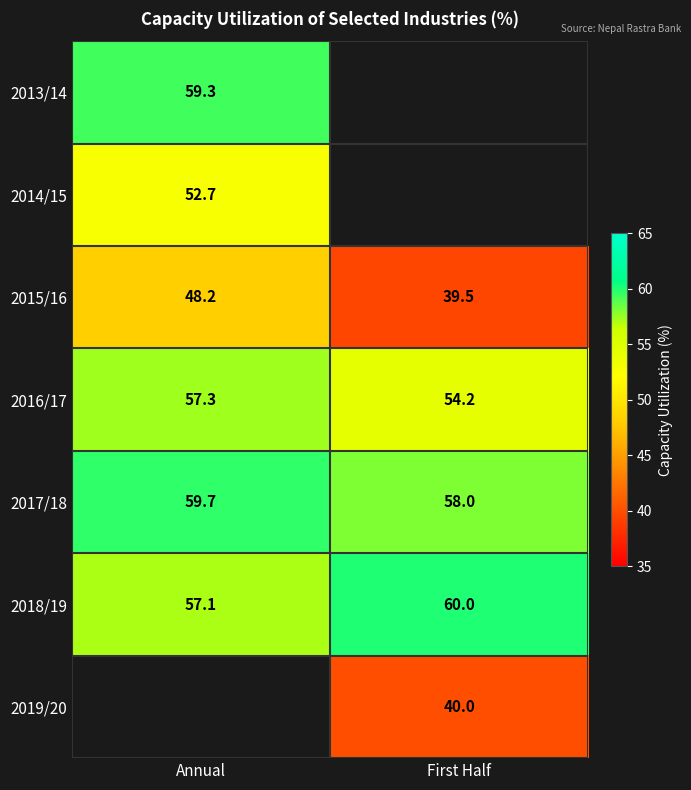

At how many categories does at least one series exceed 54?

2